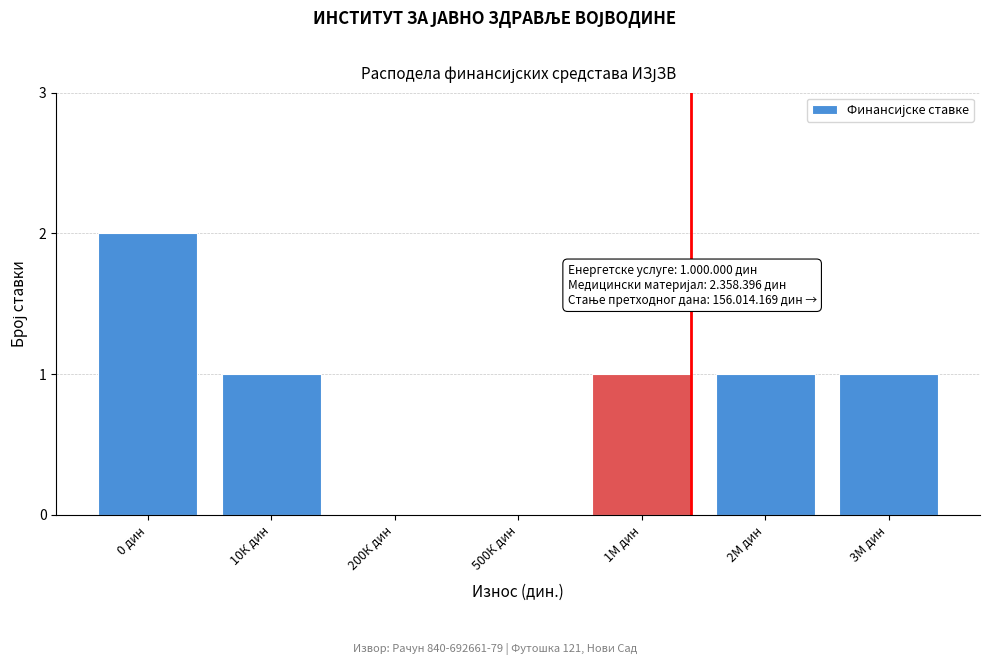

Reading right to left, list all the values displayed in this chart.

3М дин=1	2М дин=1	1М дин=1	500К дин=0	200К дин=0	10К дин=1	0 дин=2